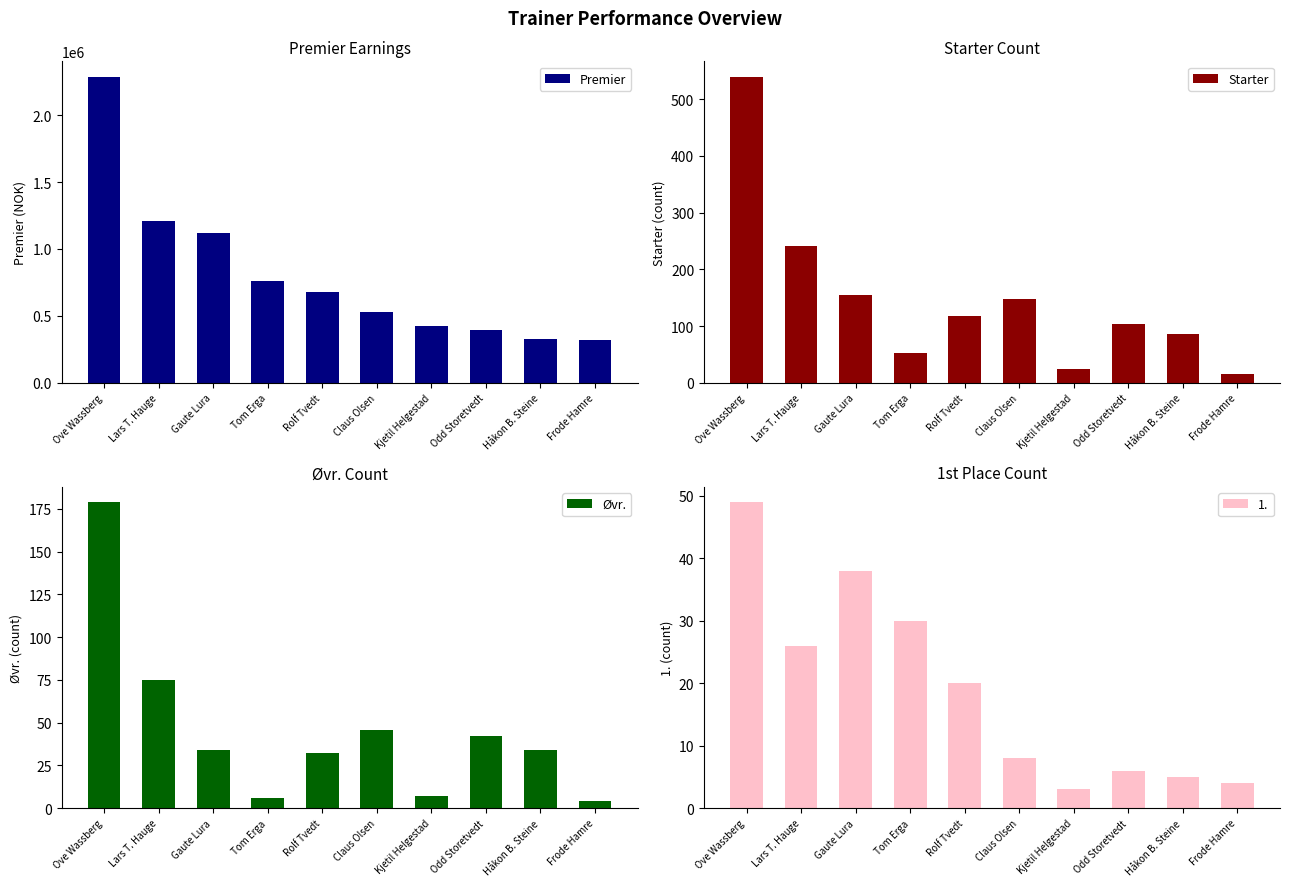

The Starter series shows 138 at Håkon B. Steine. True or false?

False